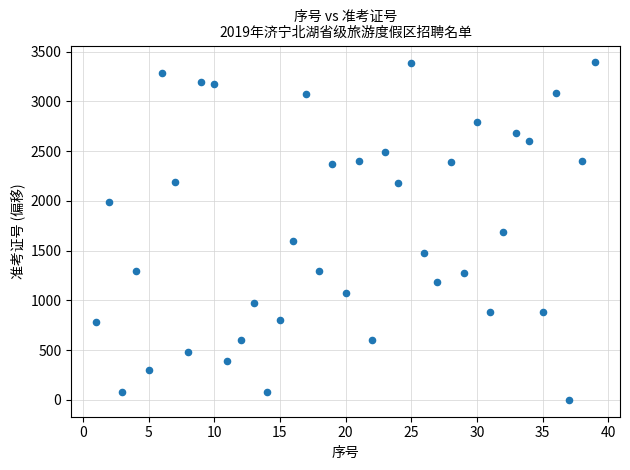

What is the range of Y values (max minus min)?

3393